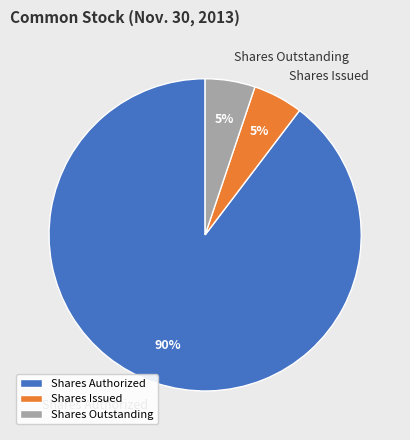

Which category has the biggest portion of the pie?

Shares Authorized